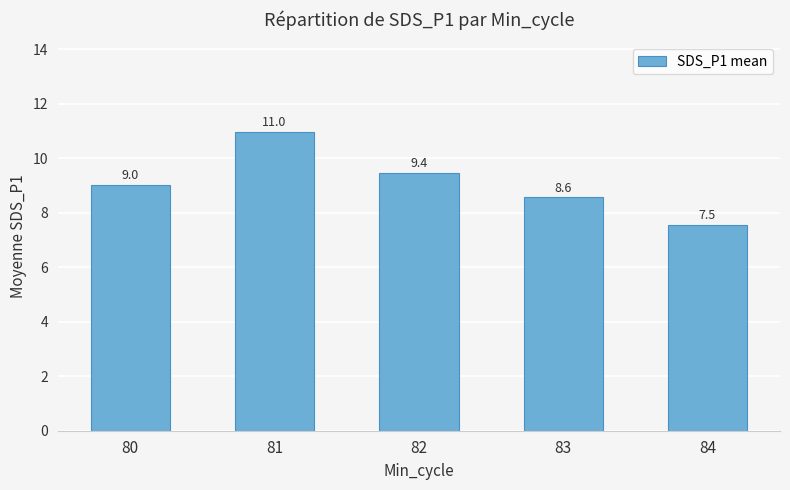

At which label does the data first exceed 9?

80